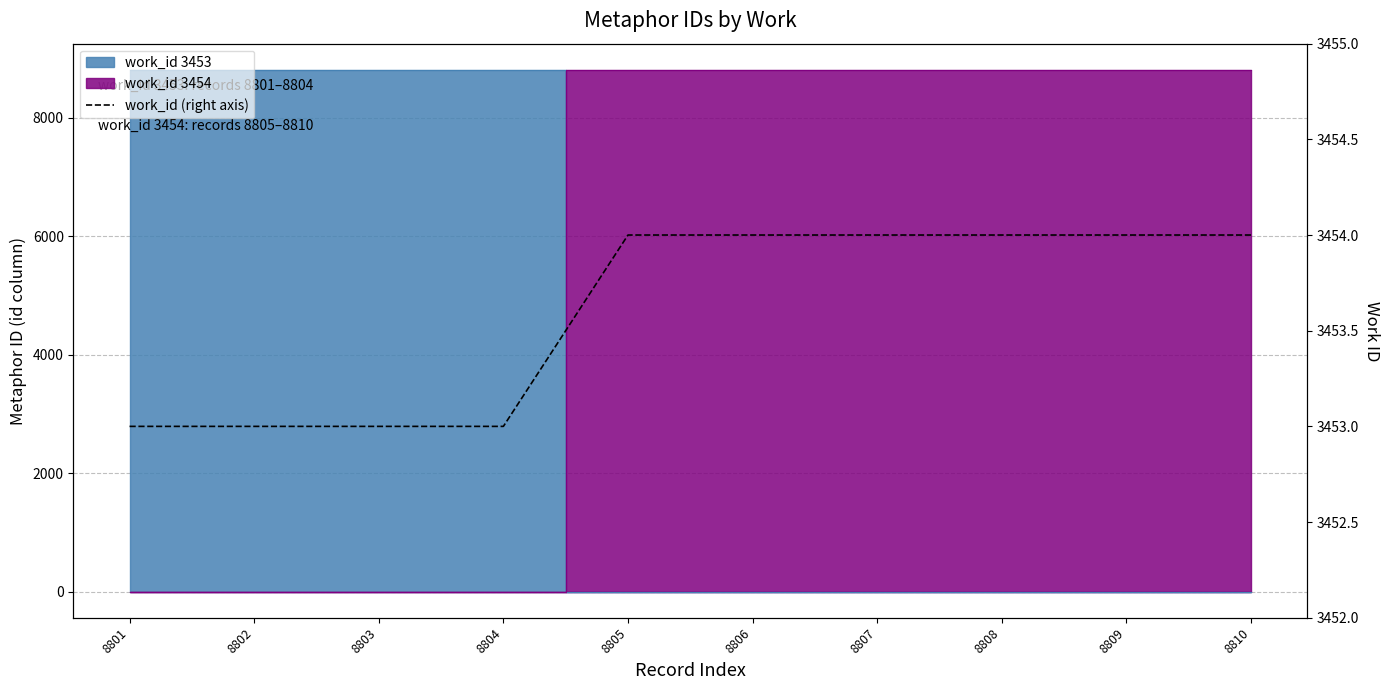

How many lines are shown in the chart?

1